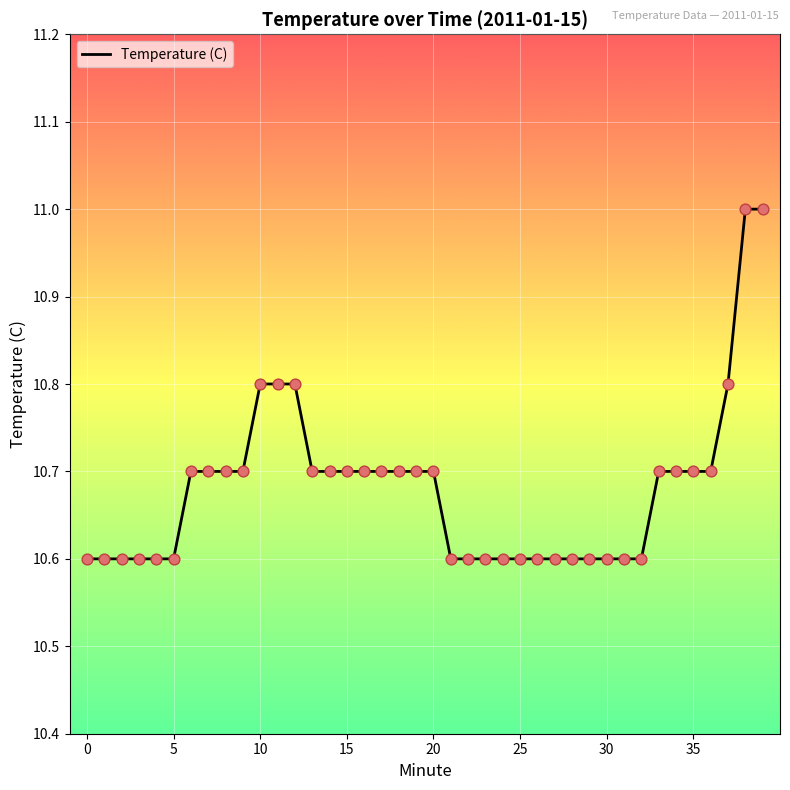

What is the greatest value displayed?

11.0